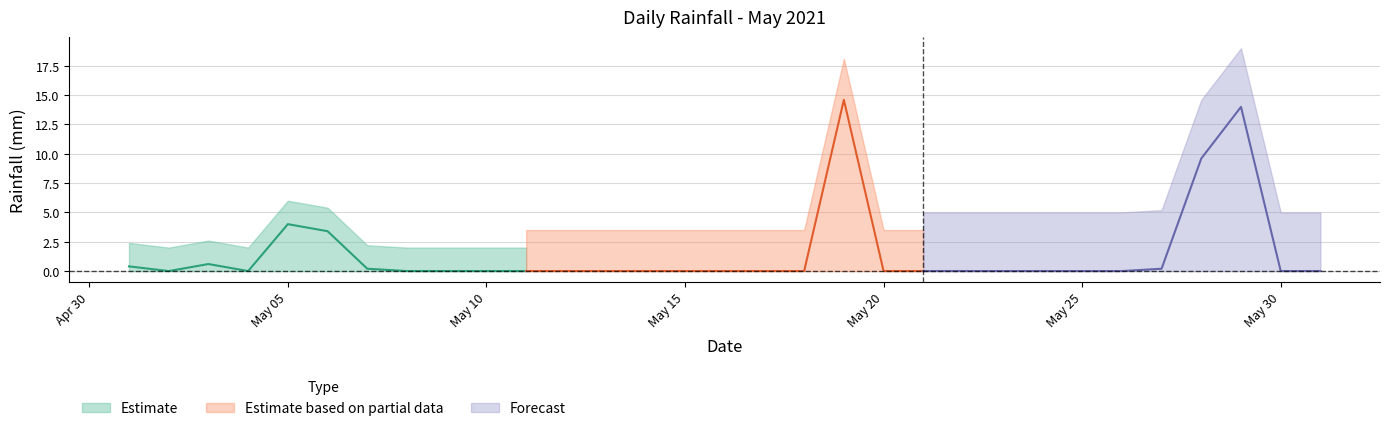

At which category does the chart reach its minimum across all series?

2021-05-02